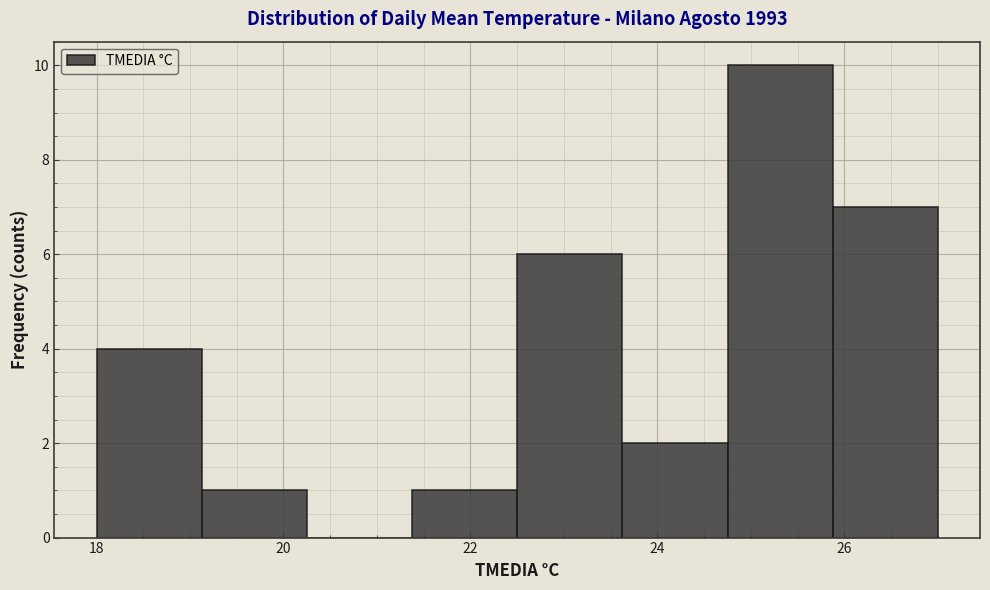

Reading left to right, list every bar in this chart as the range it spans on the x-axis followed by its height. Neither the bar edges nor the heights are printed on the chart, so give them approximately, as read against the axes.

18.0 to 19.2: 4
19.2 to 20.2: 1
20.2 to 21.4: 0
21.4 to 22.6: 1
22.6 to 23.6: 6
23.6 to 24.8: 2
24.8 to 25.8: 10
25.8 to 27.0: 7